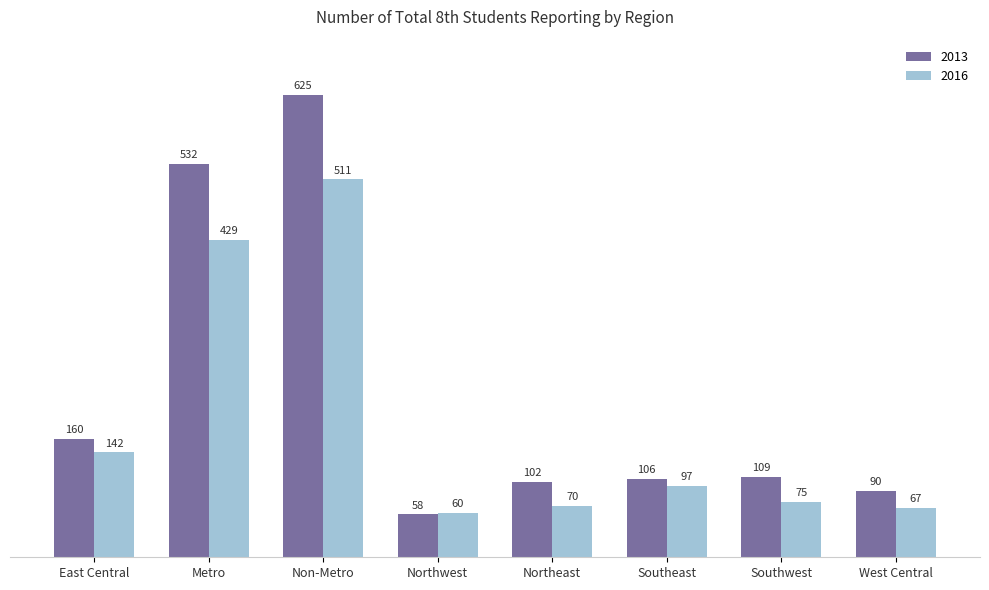

What is the sum of all 2013 values?

1782